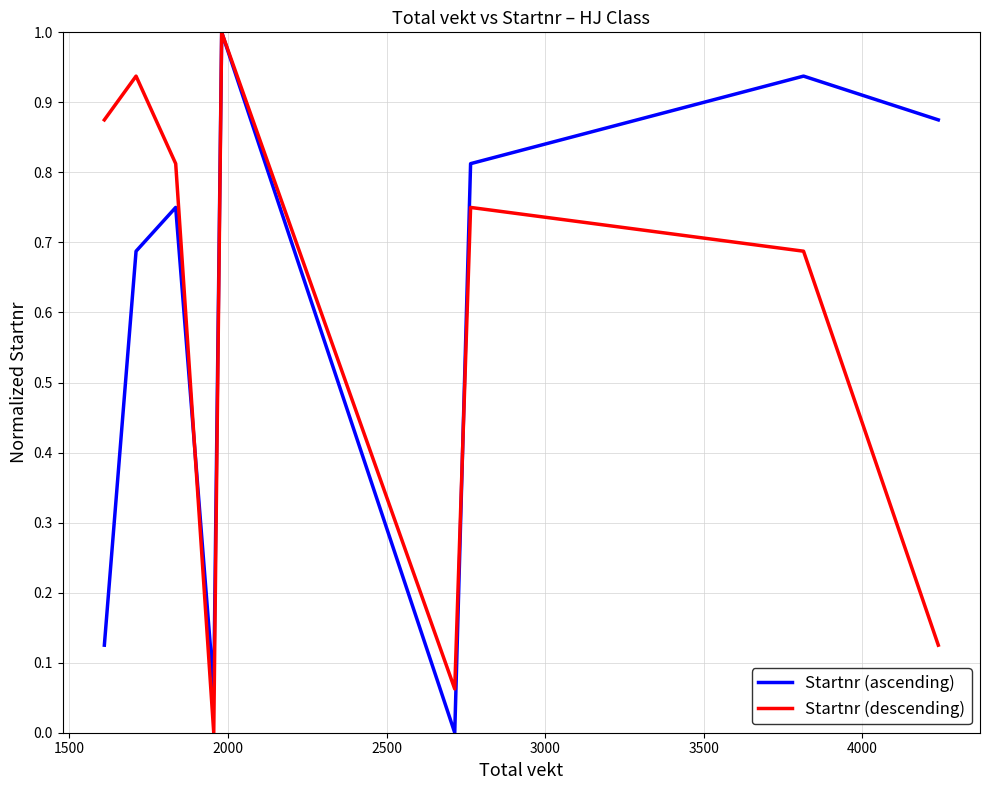

What is the maximum value for Startnr (ascending)?

1.0